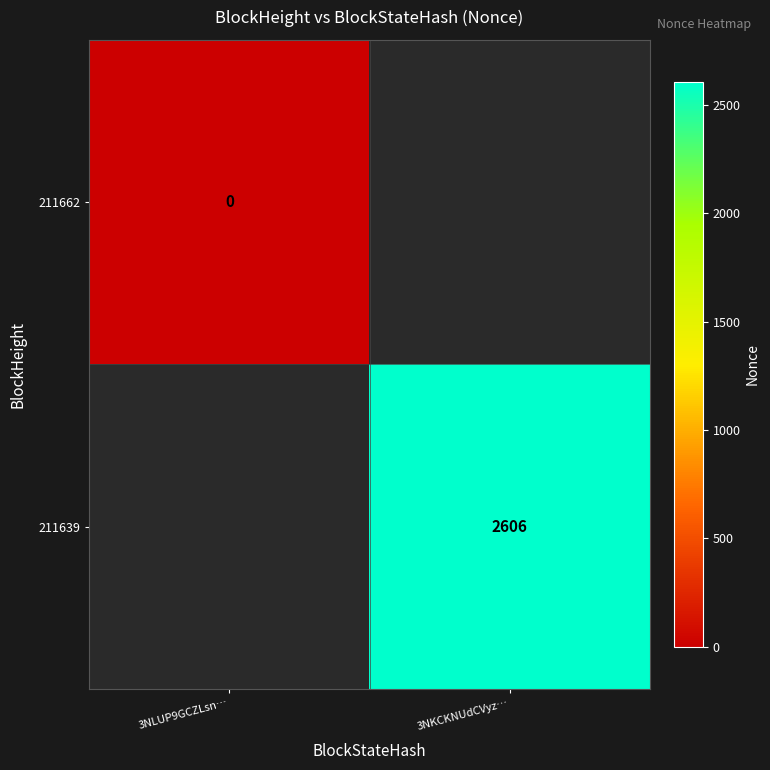

At how many categories does at least one series exceed 2584?

1